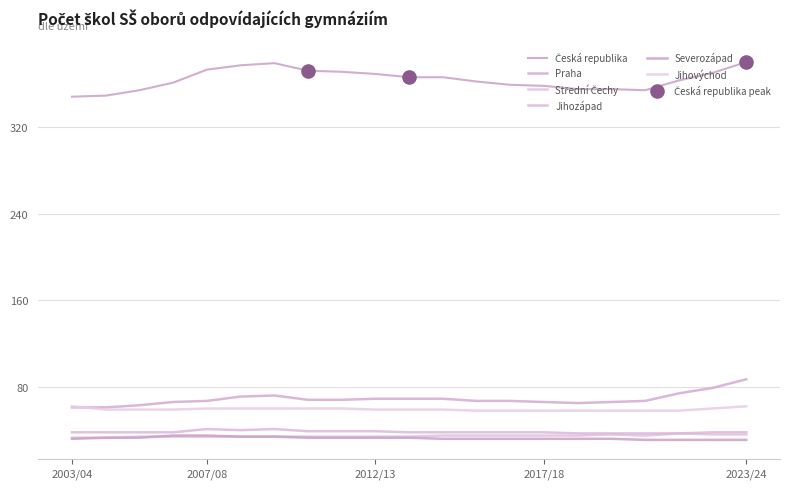

Does the chart have visible grid lines?

Yes